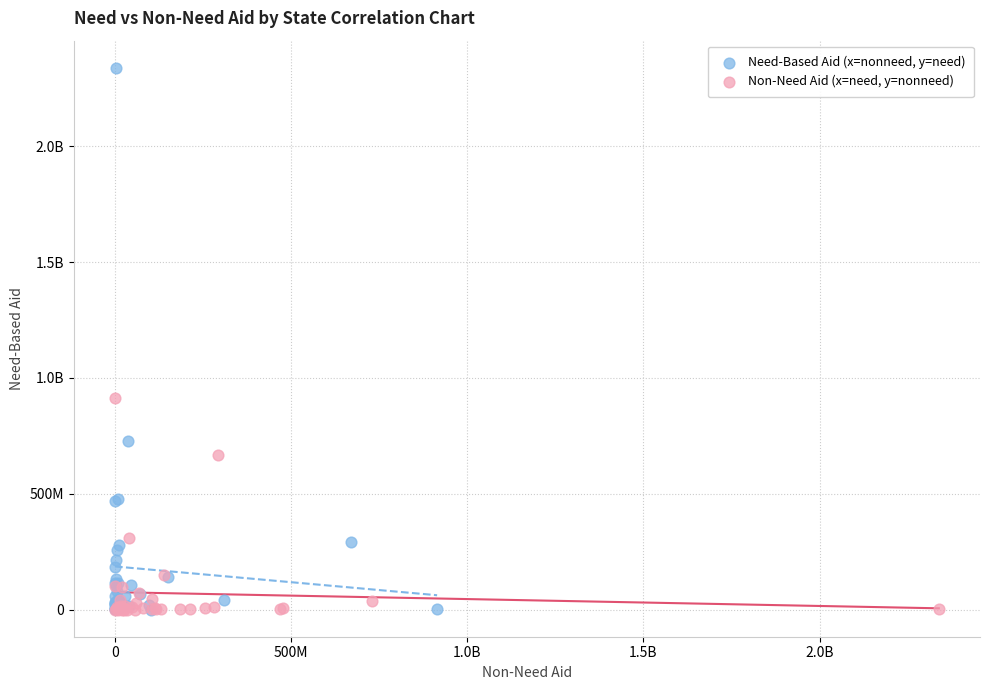

What are all the series names shown in the legend?

Need-Based Aid (x=nonneed, y=need), Non-Need Aid (x=need, y=nonneed)